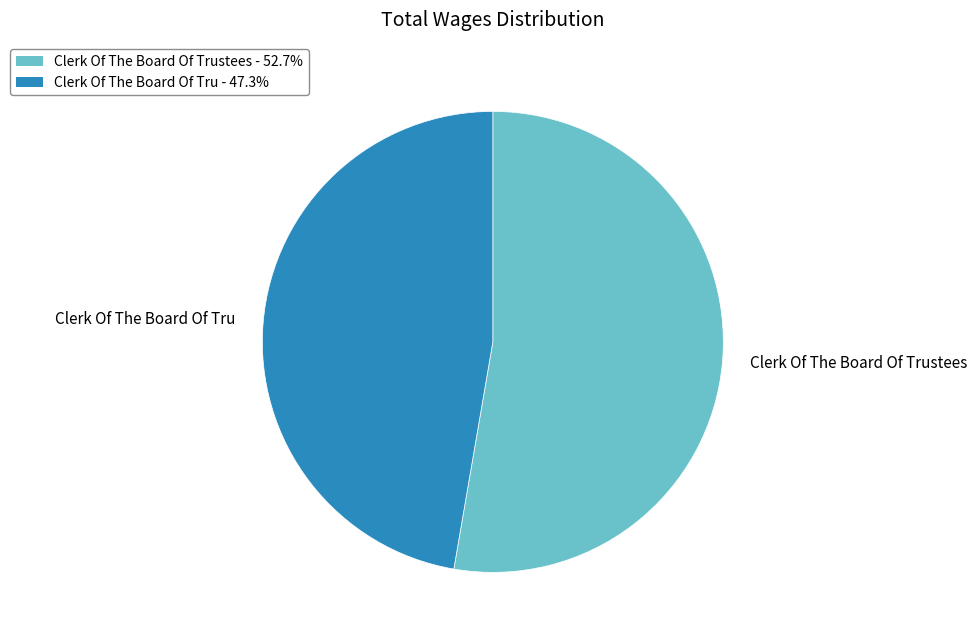

True or false: Clerk Of The Board Of Tru accounts for 47% of the total.

True